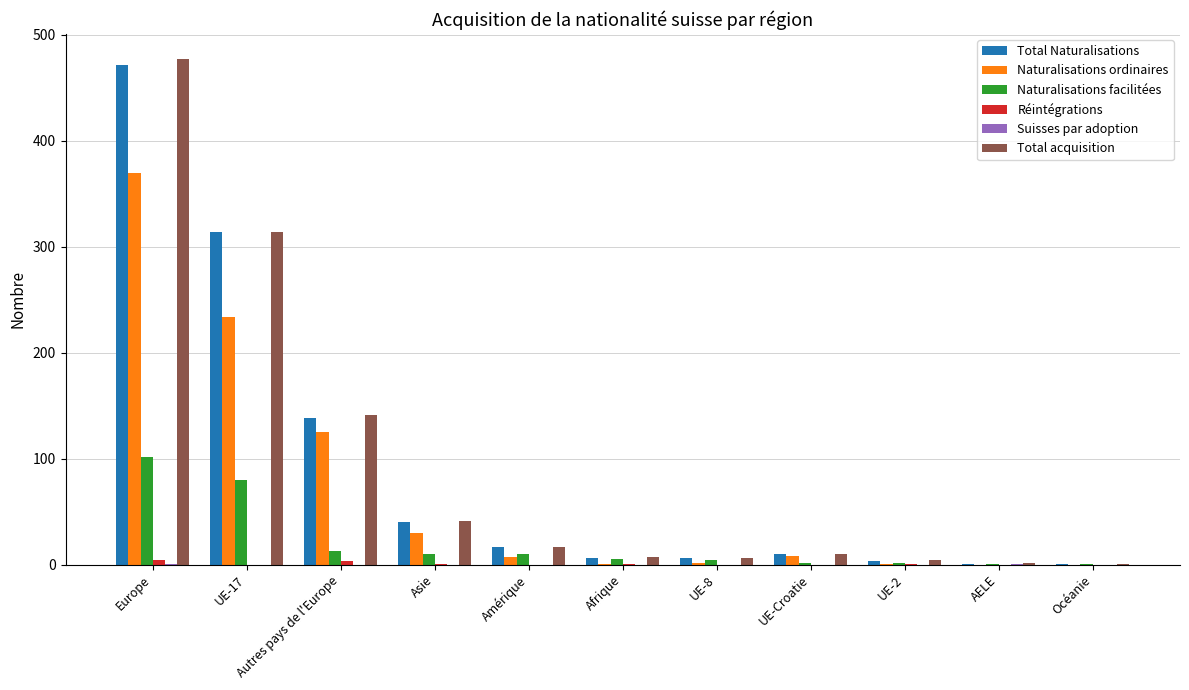

At which category is the sum across all series the highest?

Europe